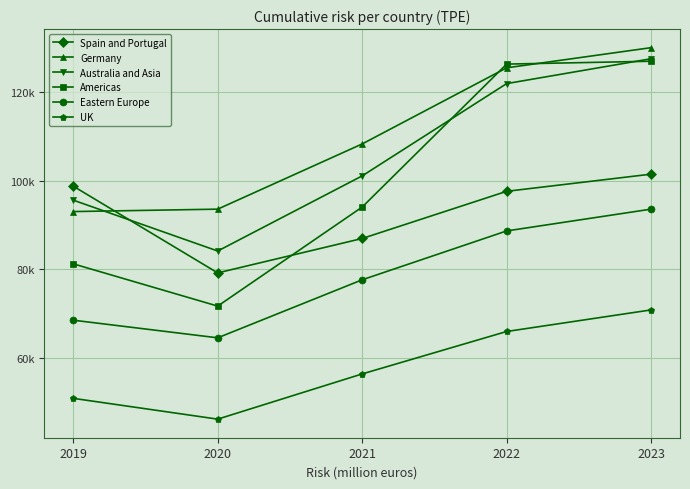

True or false: UK and Spain and Portugal cross at least once.

False